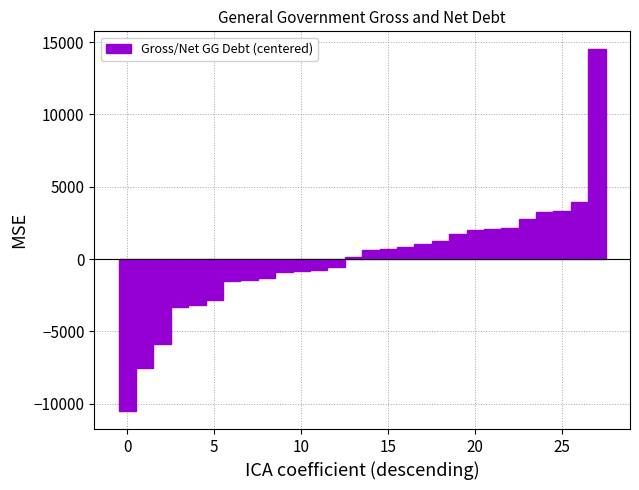

How many bars are there in total?

28